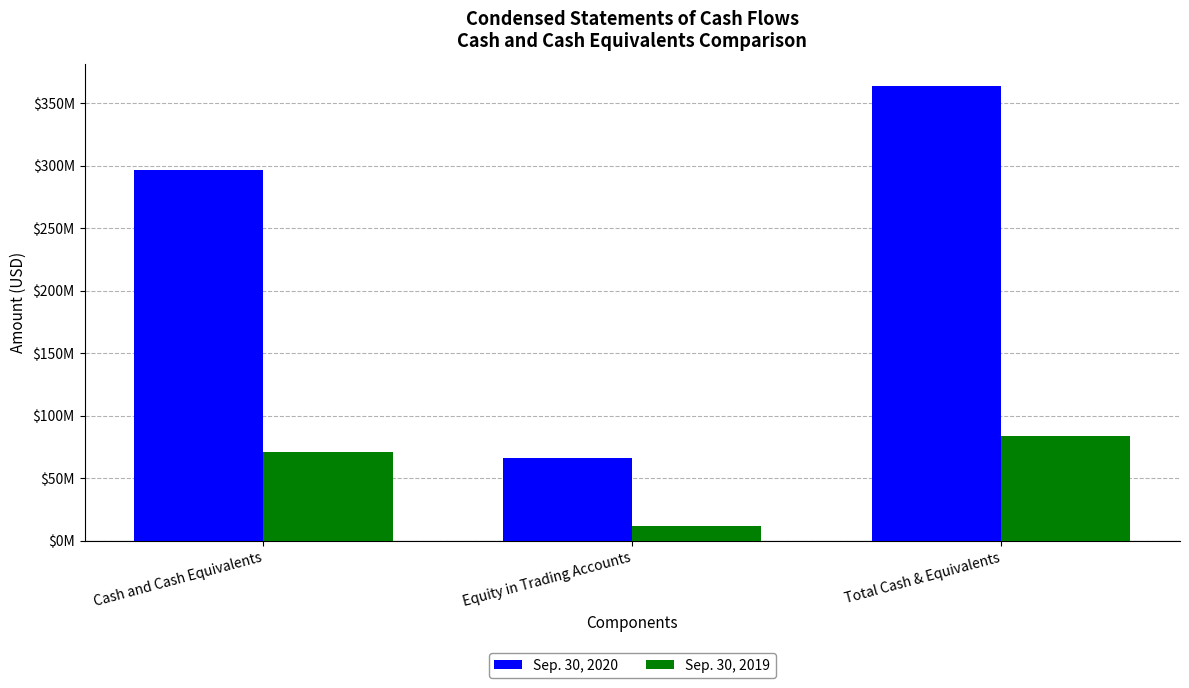

What are all the series names shown in the legend?

Sep. 30, 2020, Sep. 30, 2019